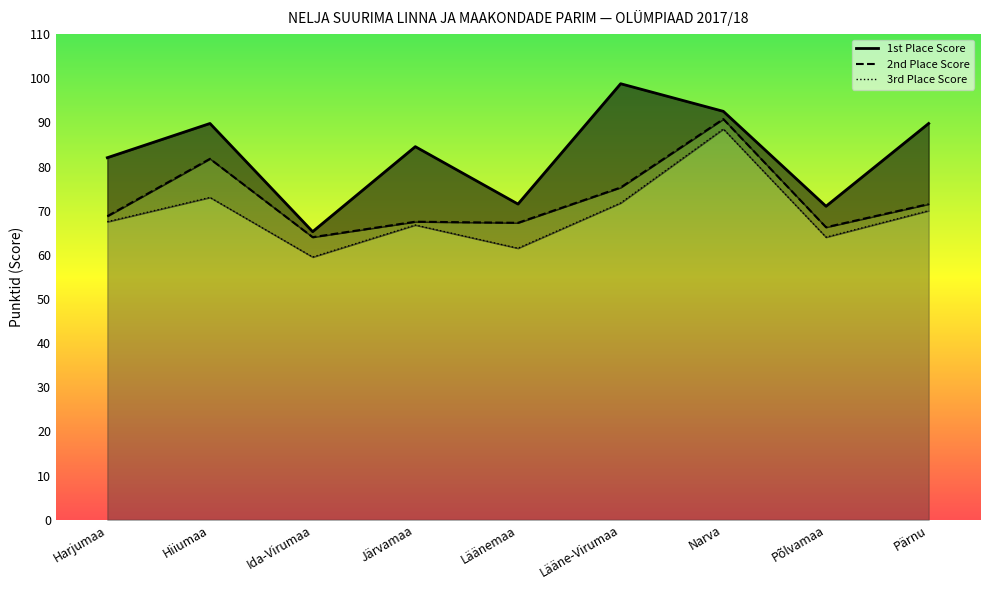

What is the label of the 2nd point from the right?

Põlvamaa